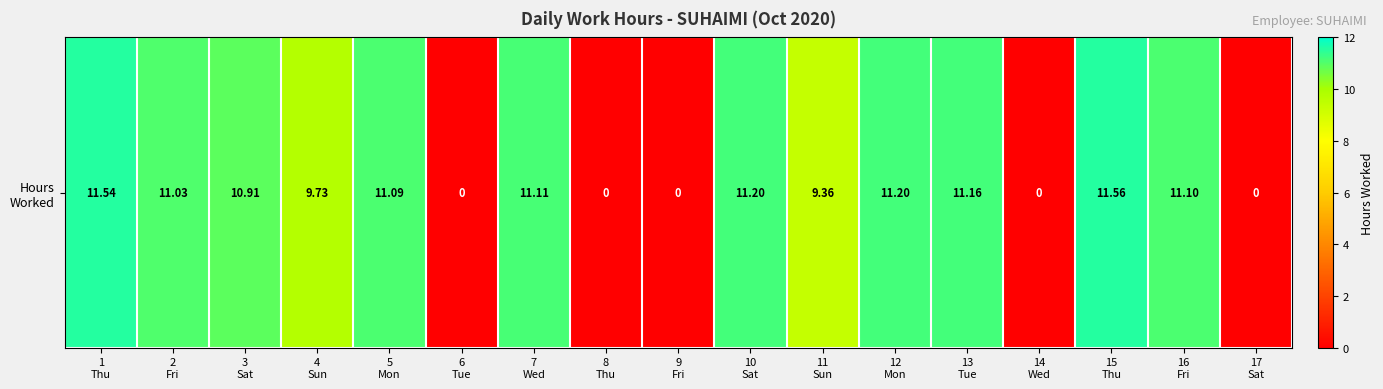

The value at 15
Thu is 11.6. True or false?

True